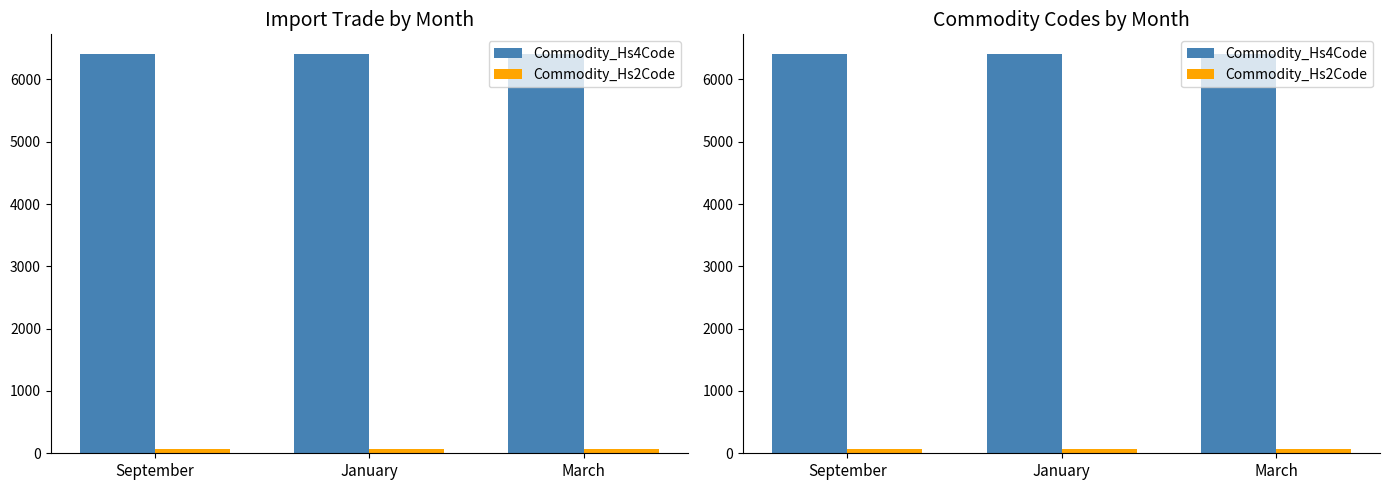

What position from the left is September?

1